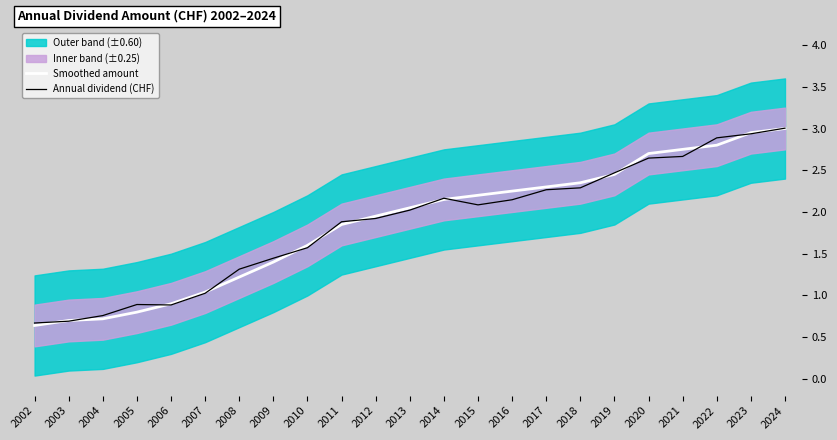

Between which two adjacent categories do Annual dividend (CHF) and Smoothed amount first intersect?

2002 and 2003